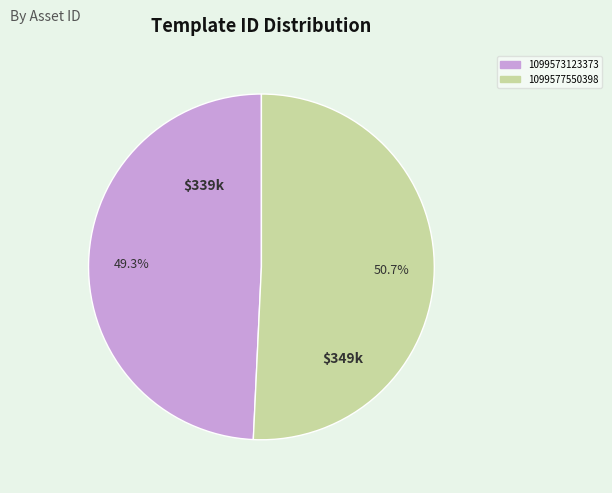

How many segments does this pie chart have?

2